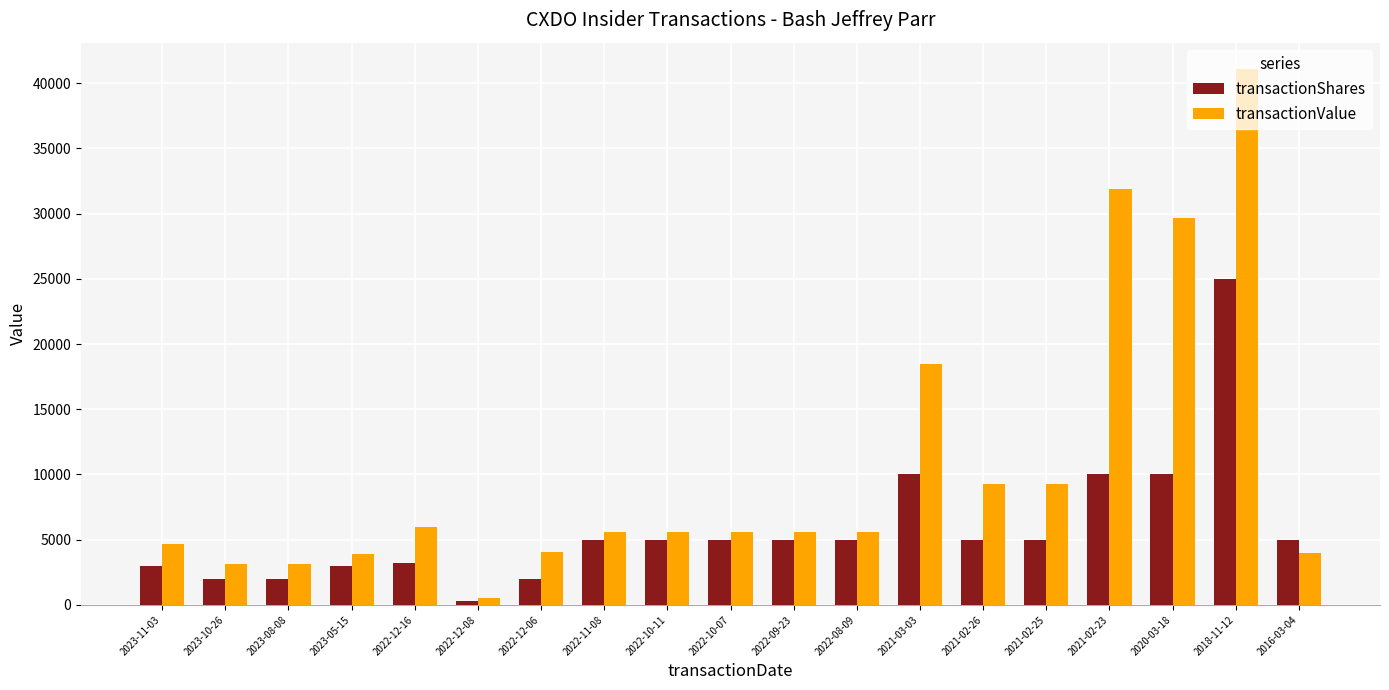

At 2023-10-26, list the series in order from smallest to largest.

transactionShares, transactionValue